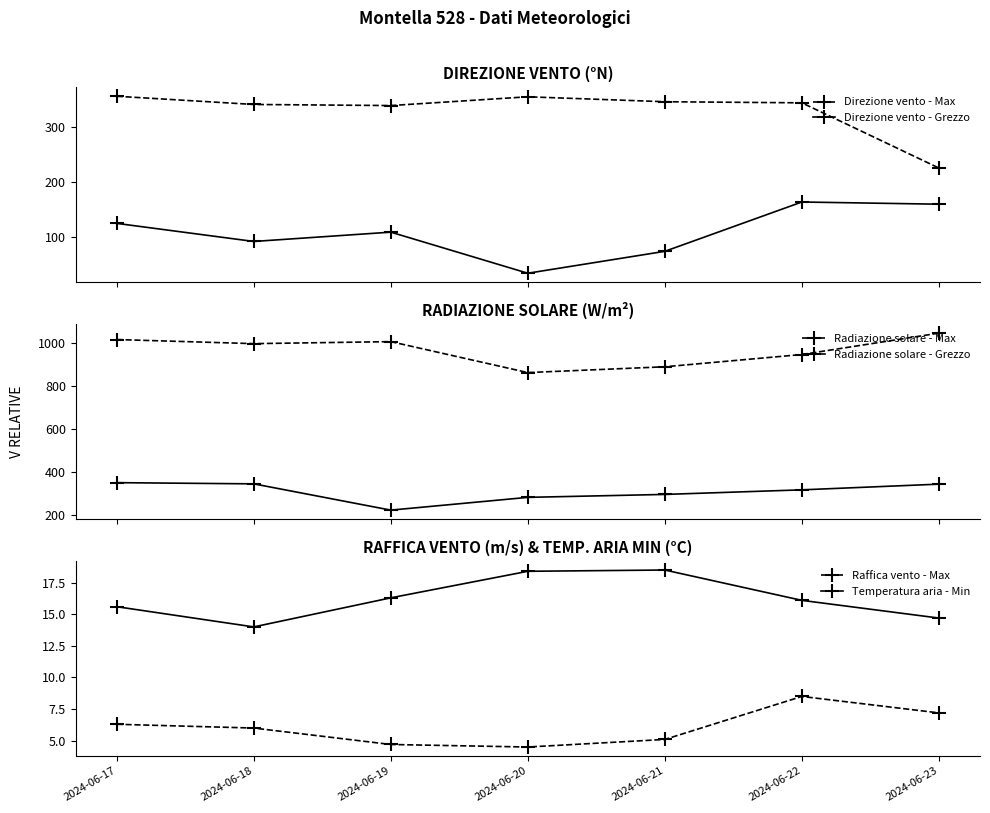

Reading left to right, transcribe all the data shown in this chart.

Direzione vento - Max: 357.0	342.0	340.0	356.0	347.0	345.0	226.0
Direzione vento - Grezzo: 125.0	92.0	109.0	34.0	74.0	164.0	160.0
Radiazione solare - Max: 1014.9	995.9	1005.2	861.8	888.7	945.5	1044.6
Radiazione solare - Grezzo: 351.7	346.2	224.4	283.6	297.2	318.4	344.8
Raffica vento - Max: 6.3	6.0	4.7	4.5	5.1	8.5	7.2
Temperatura aria - Min: 15.6	14.0	16.3	18.4	18.5	16.1	14.7